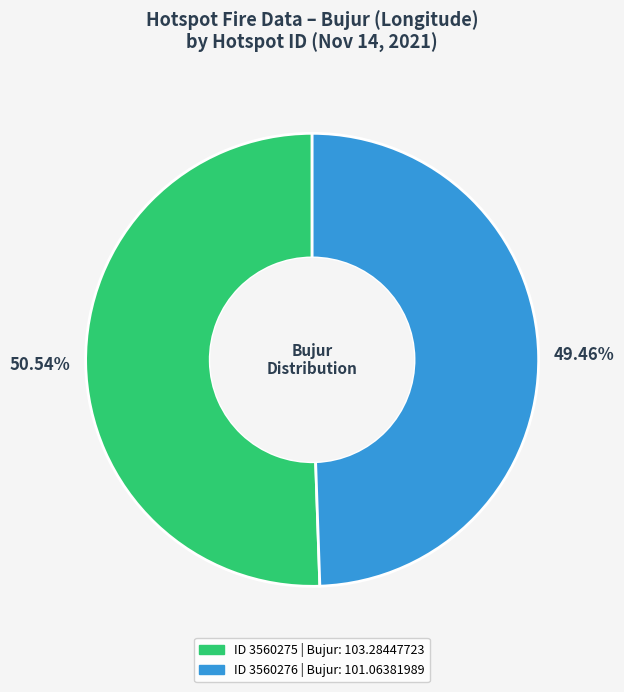

Is there any slice that represents more than half of the pie?

Yes